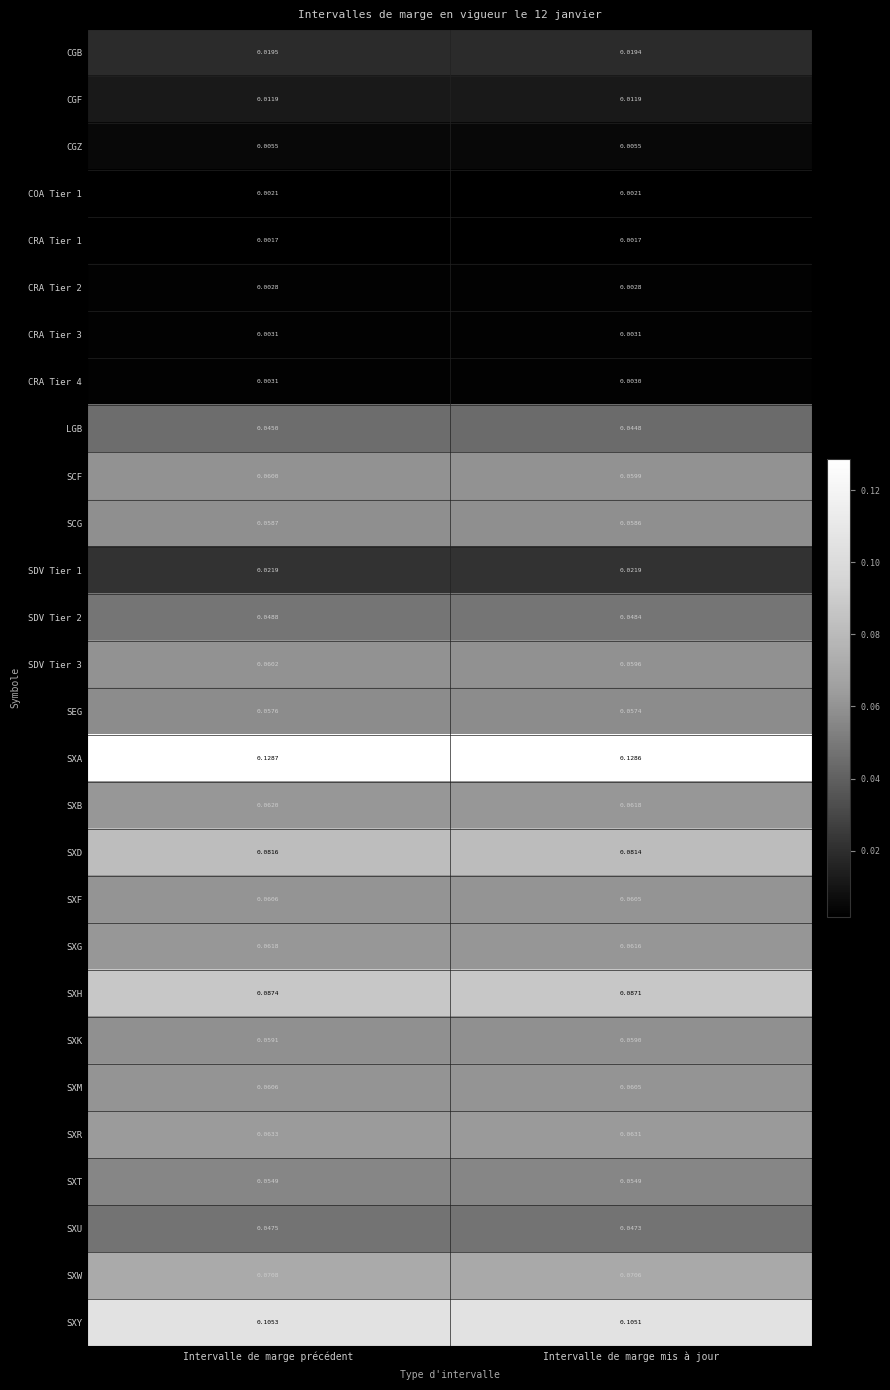

Is the value of CGB at Intervalle de marge mis à jour greater than the value of CRA Tier 2 at Intervalle de marge précédent?

Yes